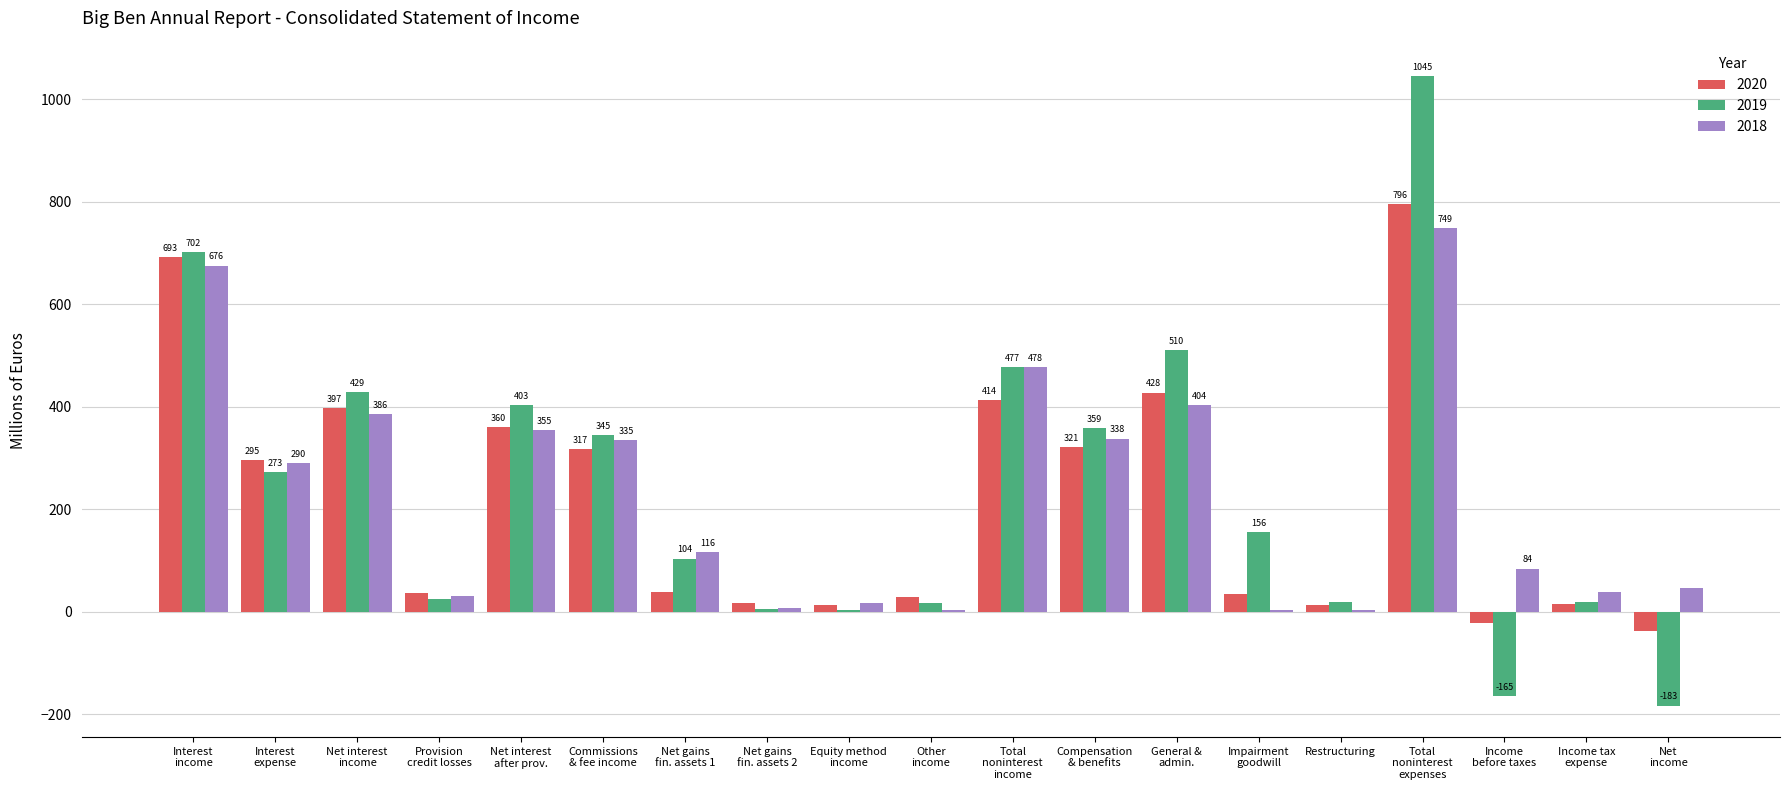

How many values in the 2019 series exceed 156?

10